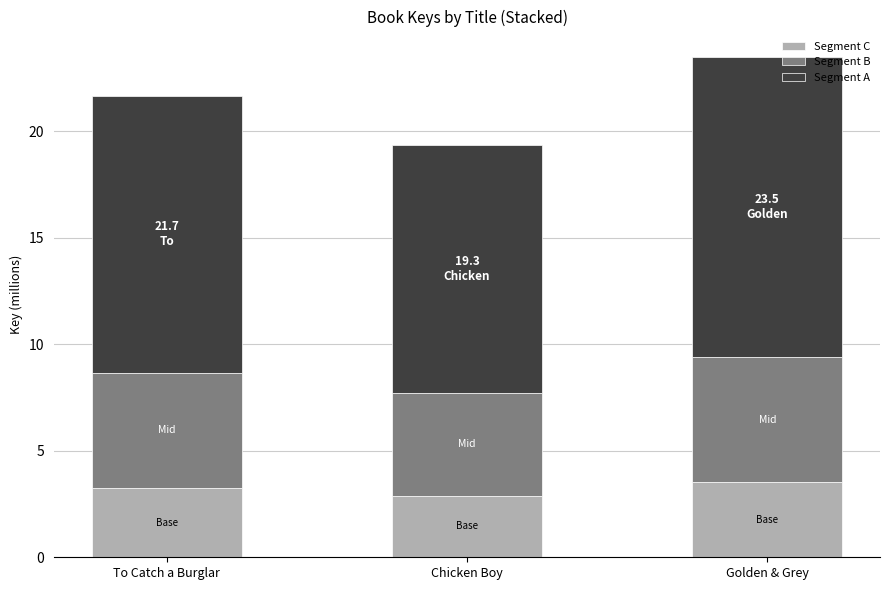

What is the average value of the Segment C series?

3.2